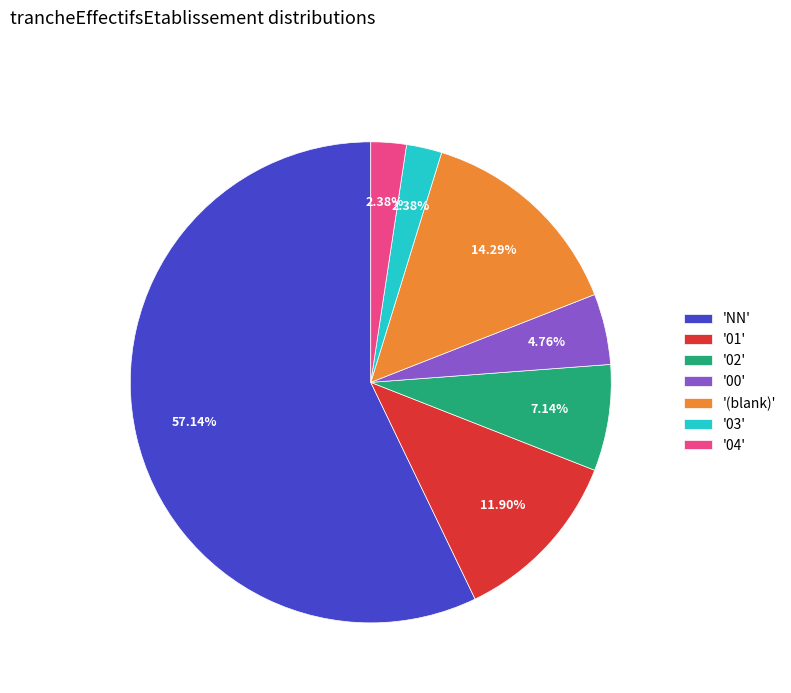

To the nearest percent, what is the difference between the largest and smallest slice percentages?

55%